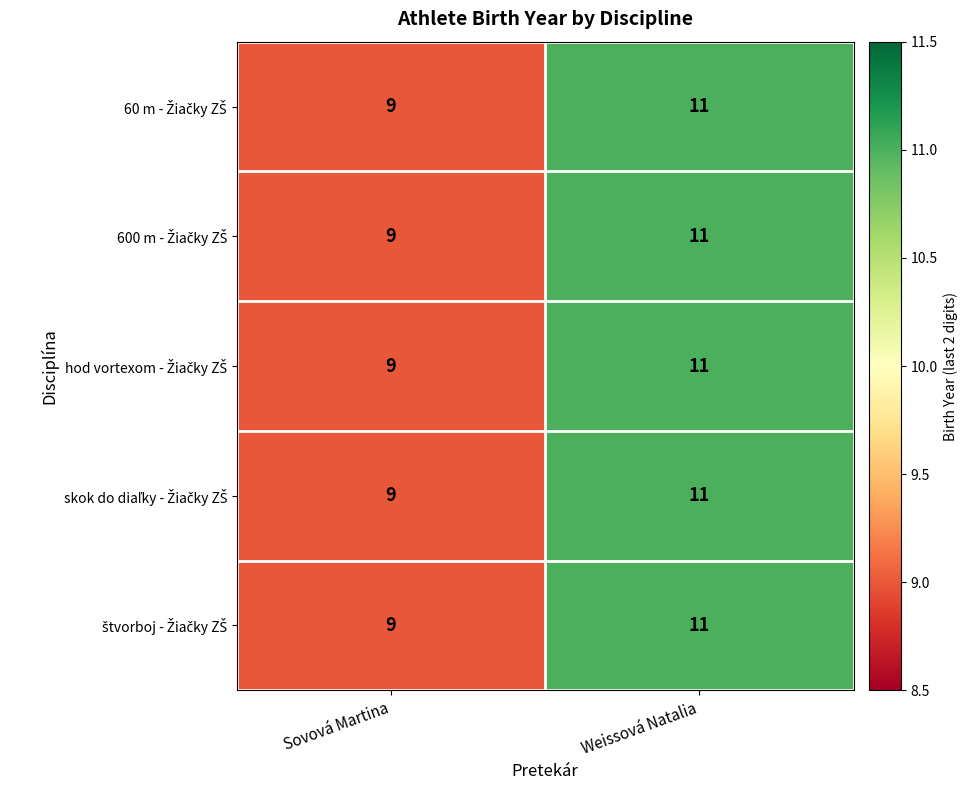

What is the total value across all series at Weissová Natalia?

55